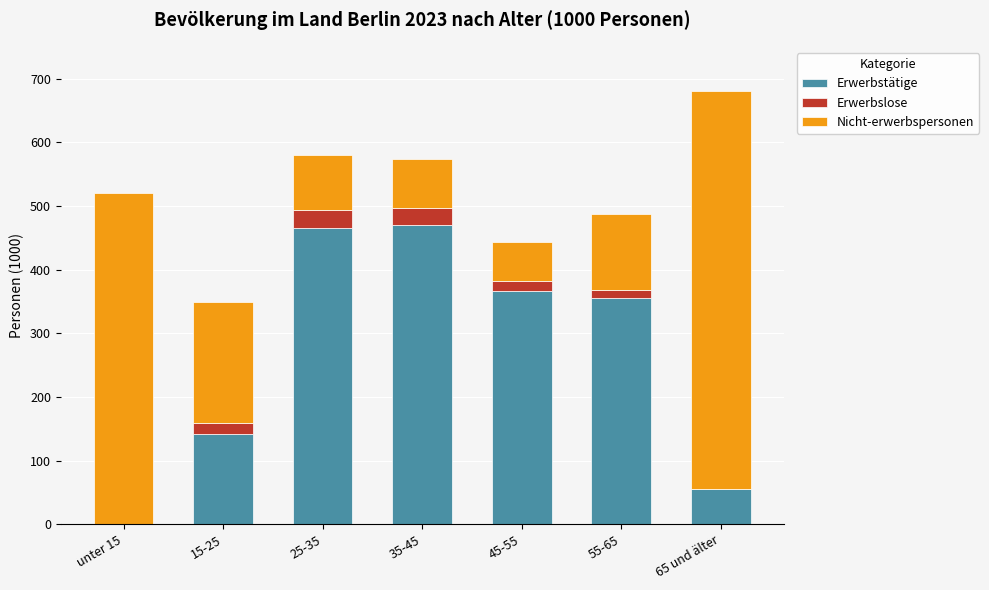

At which category is the sum across all series the highest?

65 und älter